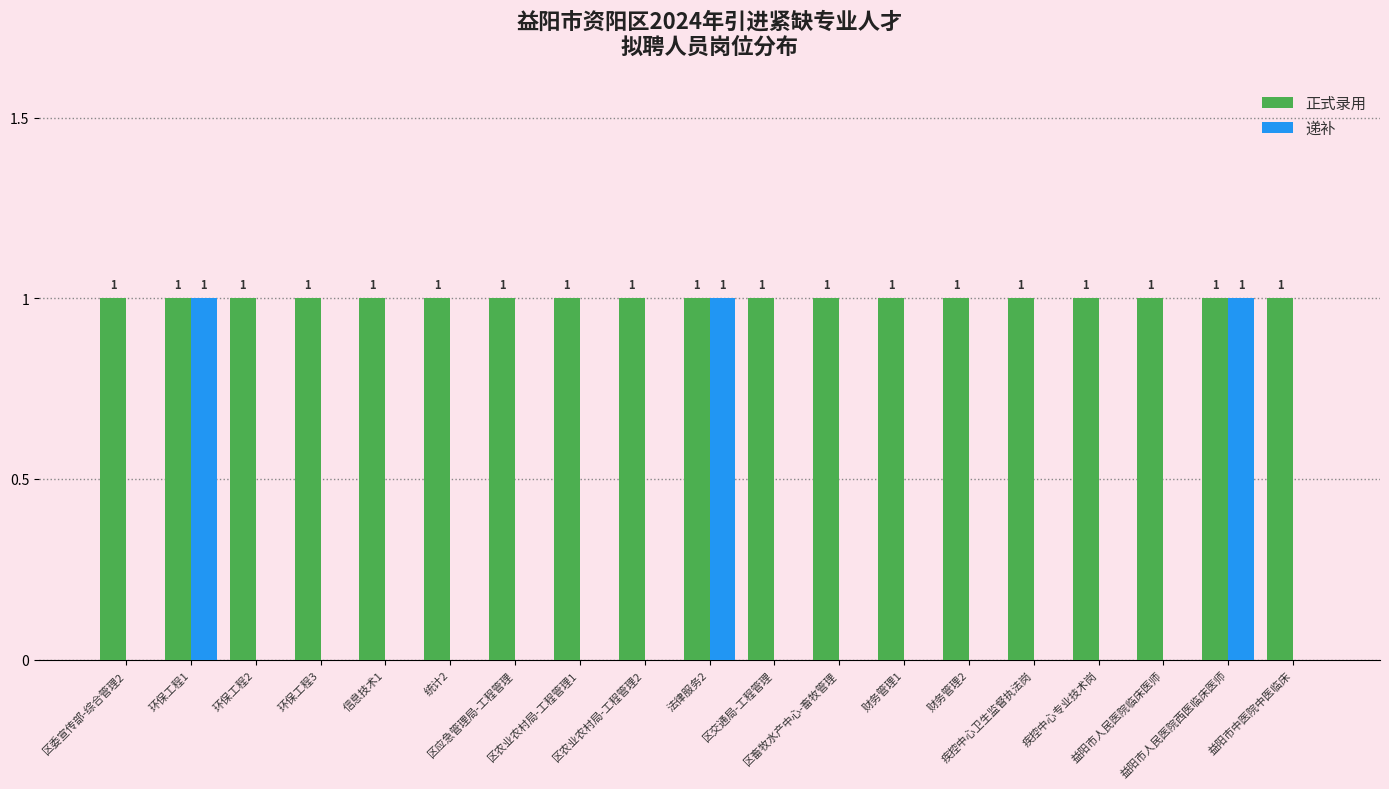

What is the sum of all 正式录用 values?

19